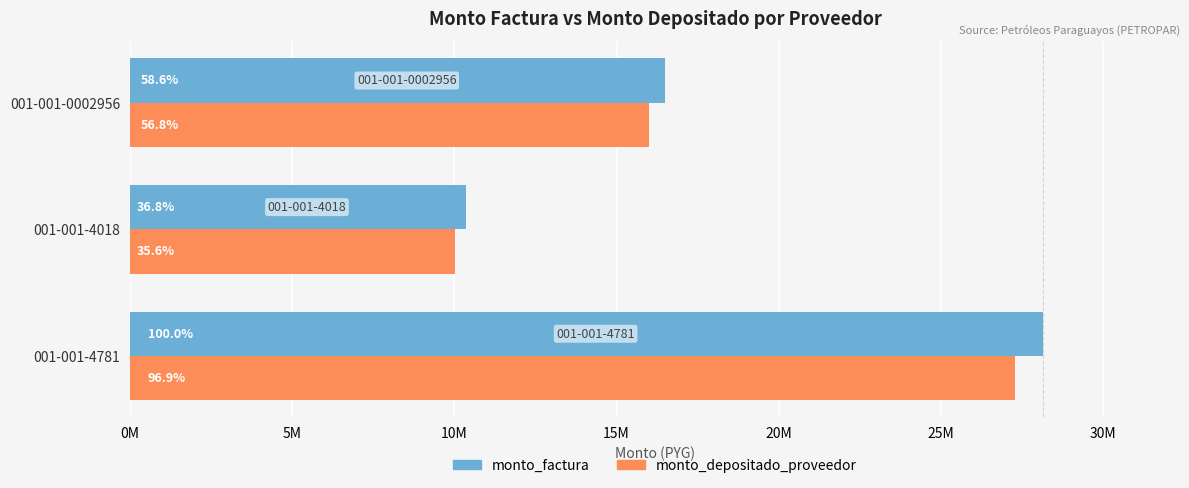

Count the number of data series in this chart.

2